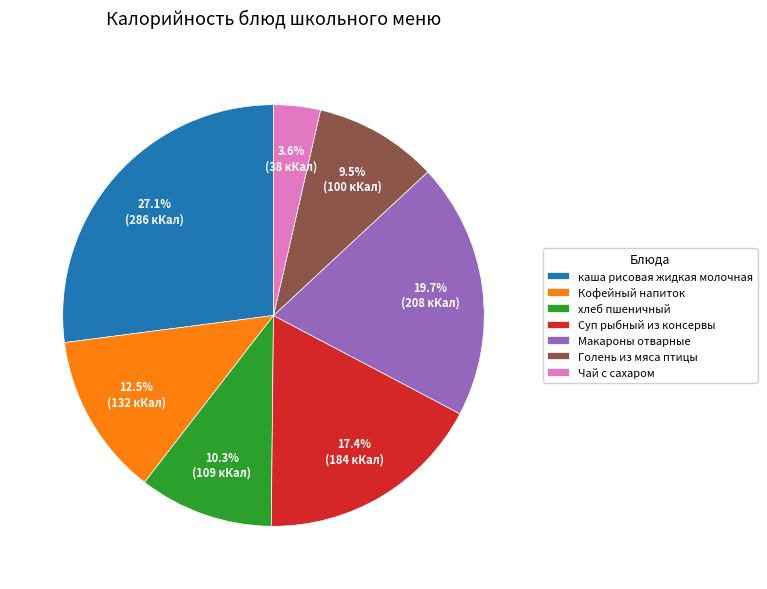

How many segments does this pie chart have?

7